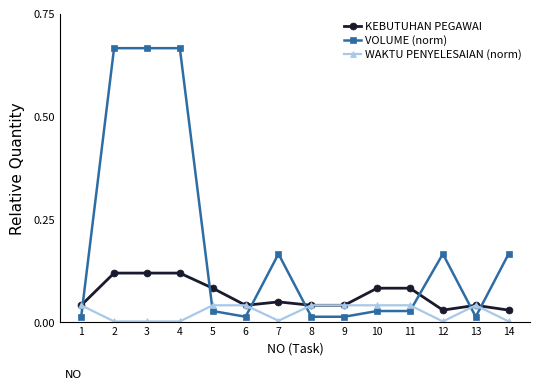

List the series in order of their overall mean, lowest first.

WAKTU PENYELESAIAN (norm), KEBUTUHAN PEGAWAI, VOLUME (norm)